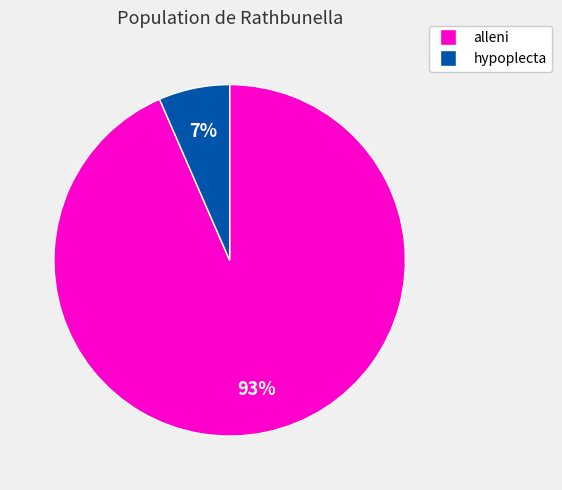

Which has a higher value, hypoplecta or alleni?

alleni